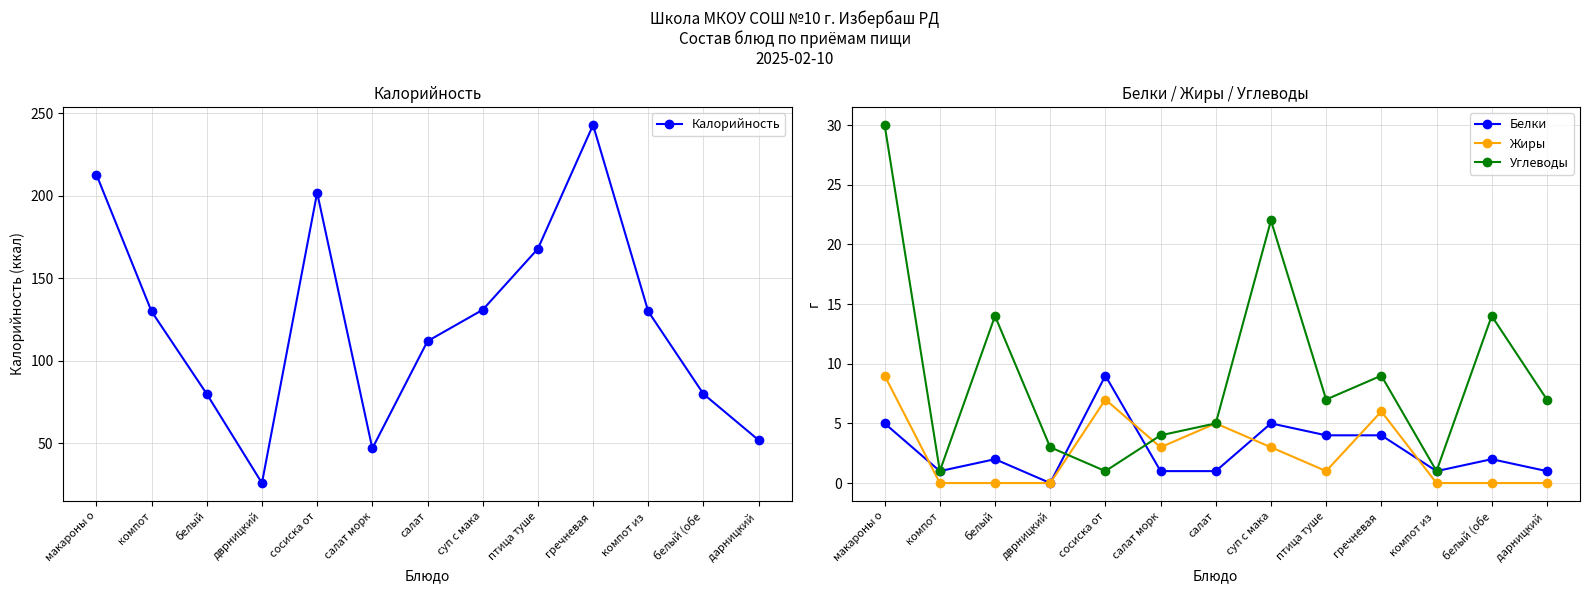

At which label does Калорийность reach its peak?

гречневая 